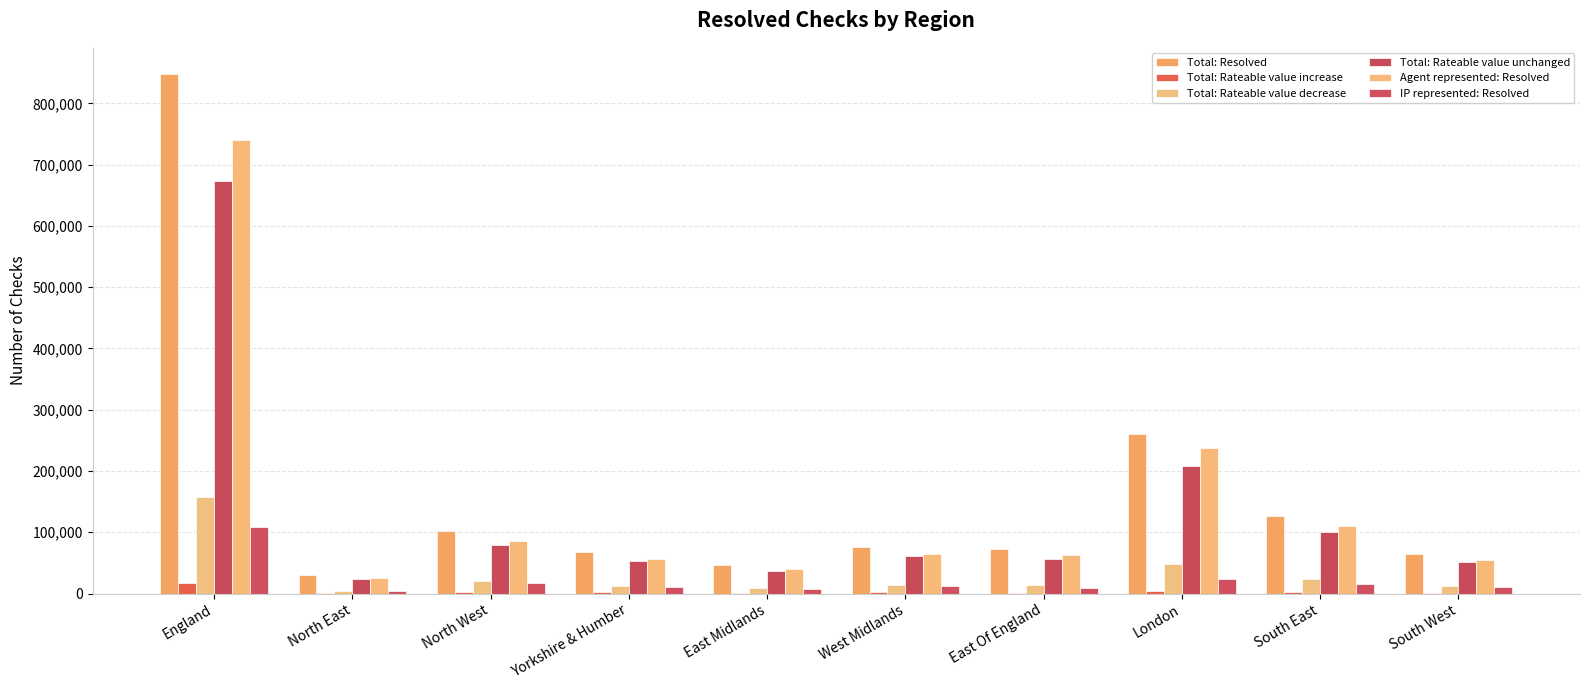

Which series has the largest total across all categories?

Total: Resolved